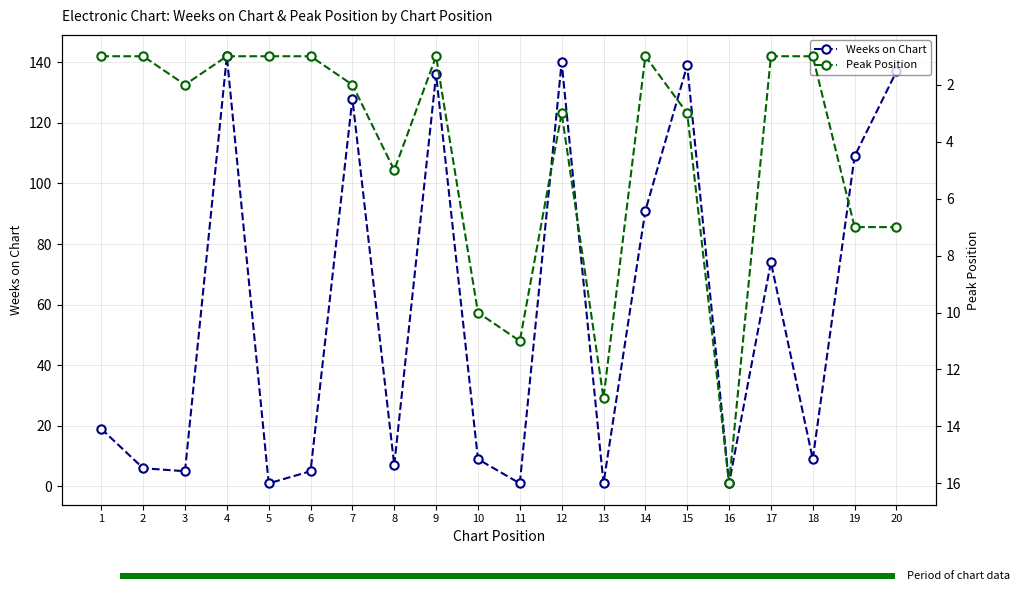

What are all the series names shown in the legend?

Weeks on Chart, Peak Position